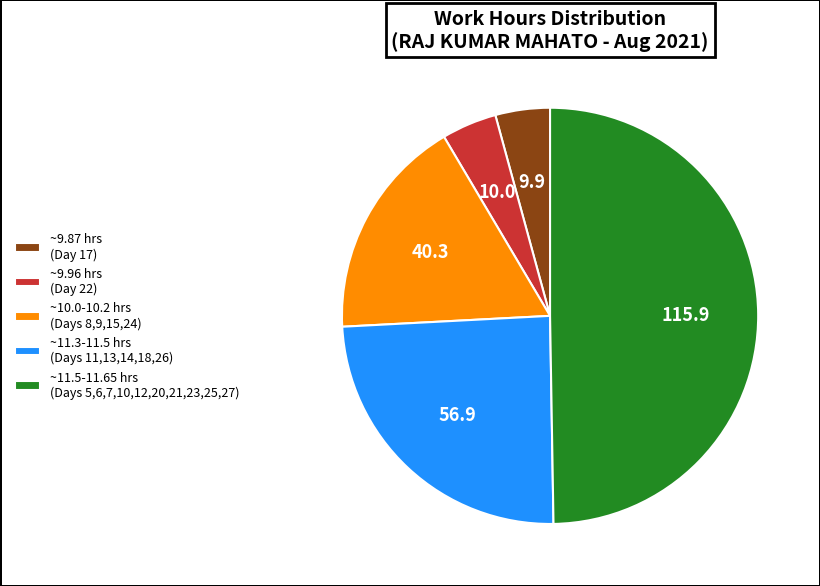

Is it true that ~10.0-10.2 hrs (Days 8,9,15,24) is 3% of the pie?

False